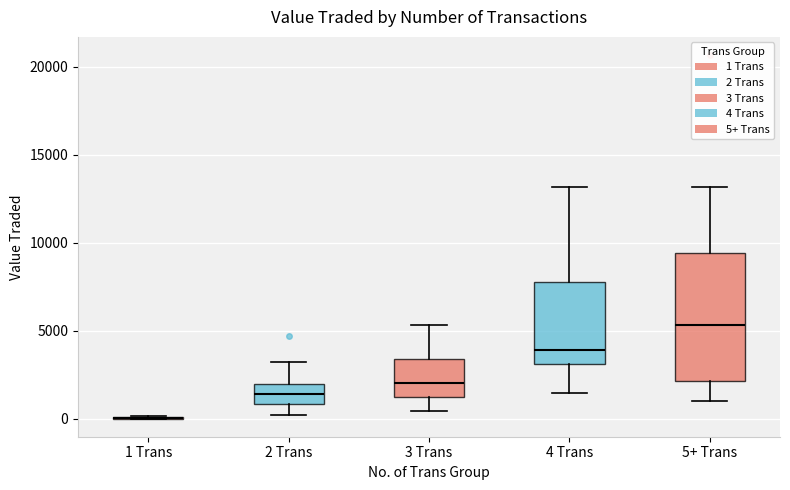

Reading left to right, read every box against the y-axis: the position of its median line, the range the box covers, and the ends of its whiskers. The values are not printed on the chart, so give them approximately, as read against the axis.

1 Trans: box collapsed to a line at 0, whiskers 0 to 0
2 Trans: median 1500, box 1000 to 2000, whiskers 0 to 3000
3 Trans: median 2000, box 1000 to 3500, whiskers 500 to 5500
4 Trans: median 4000, box 3000 to 7500, whiskers 1500 to 13000
5+ Trans: median 5500, box 2000 to 9500, whiskers 1000 to 13000